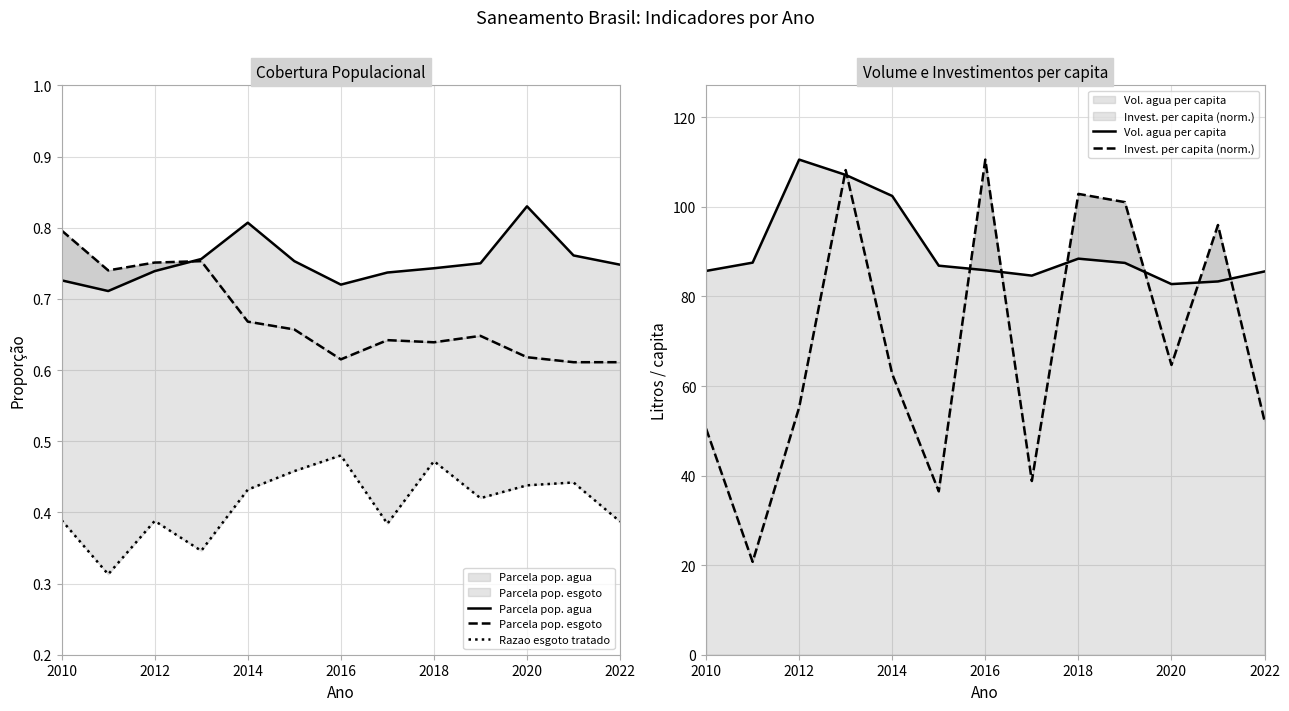

True or false: Parcela pop. agua and Vol. agua per capita cross at least once.

False